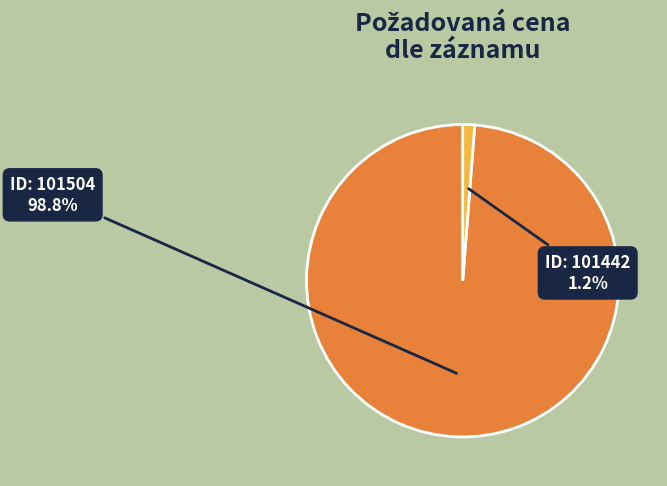

Is there any slice that represents more than half of the pie?

Yes